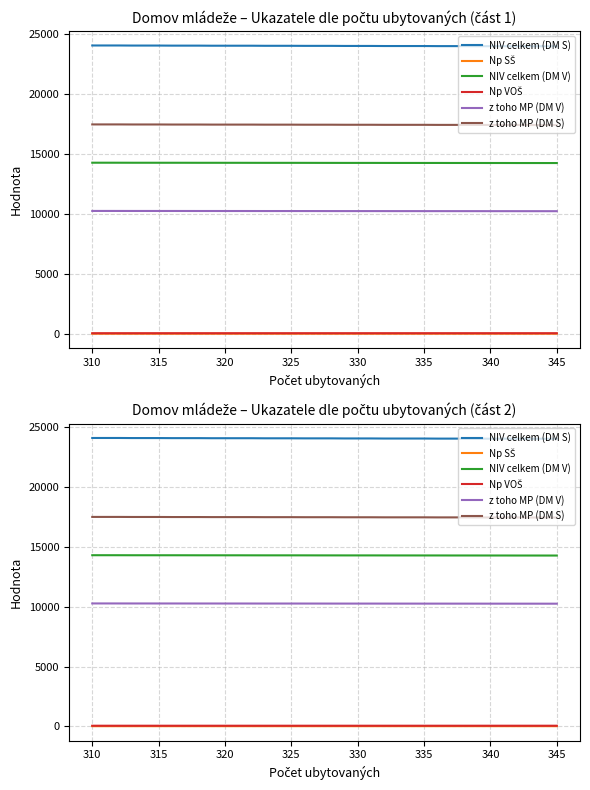

True or false: z toho MP (DM S) and Np SŠ intersect in this chart.

False